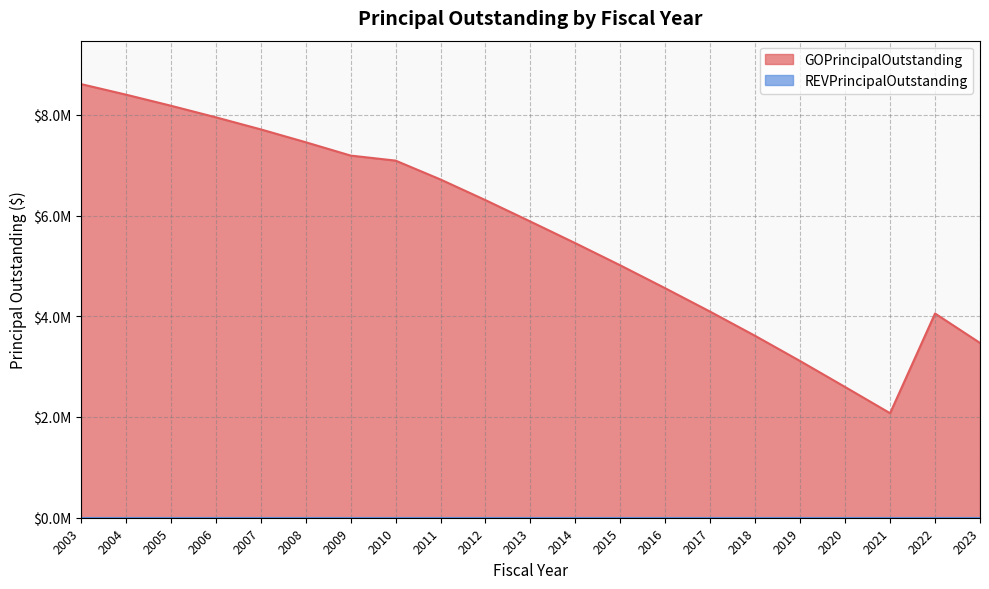

The chart shows a value of 8180000 at 2005. True or false?

True